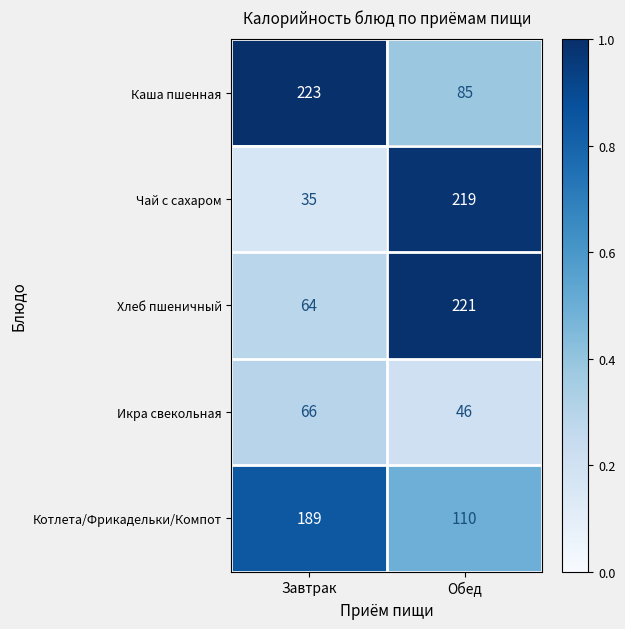

Which series has the largest range (max minus min)?

Чай с сахаром